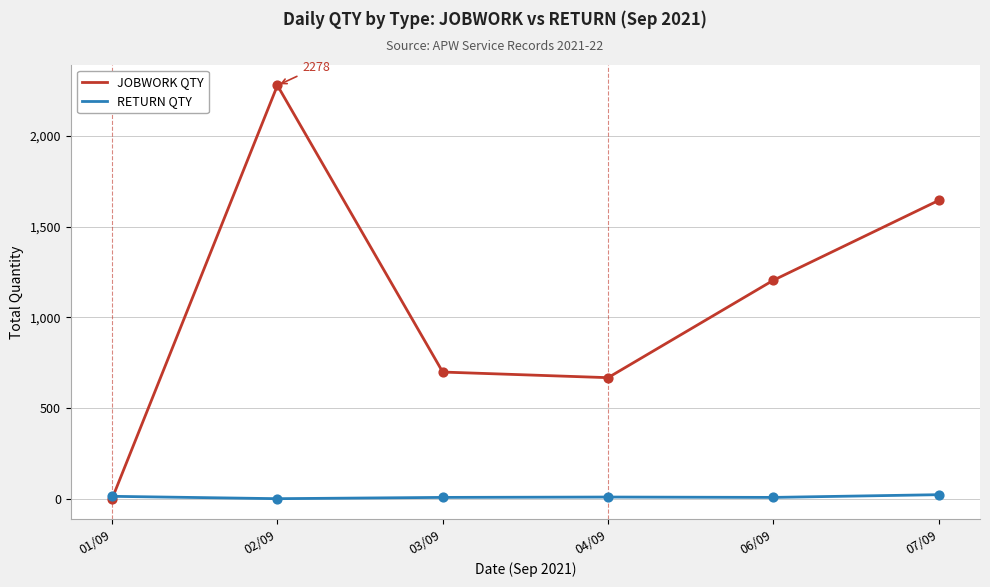

What are all the series names shown in the legend?

JOBWORK QTY, RETURN QTY